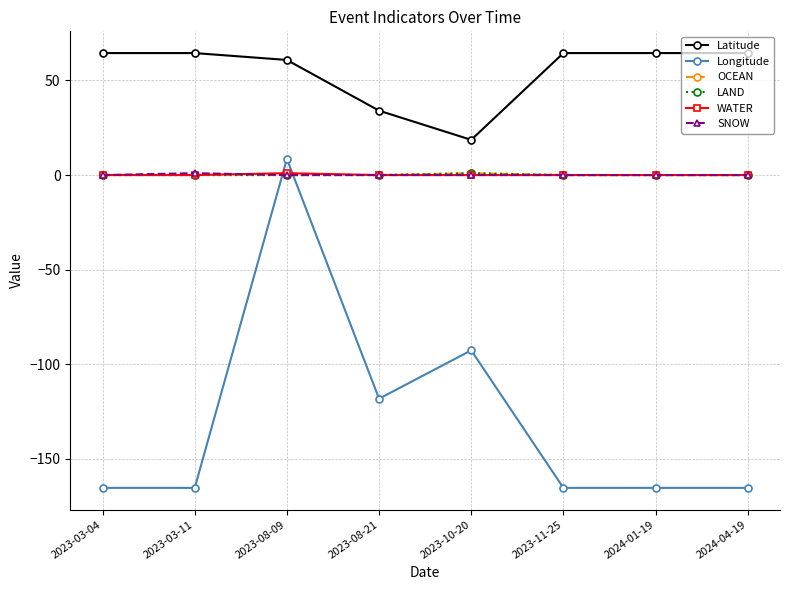

Does the chart have visible grid lines?

Yes